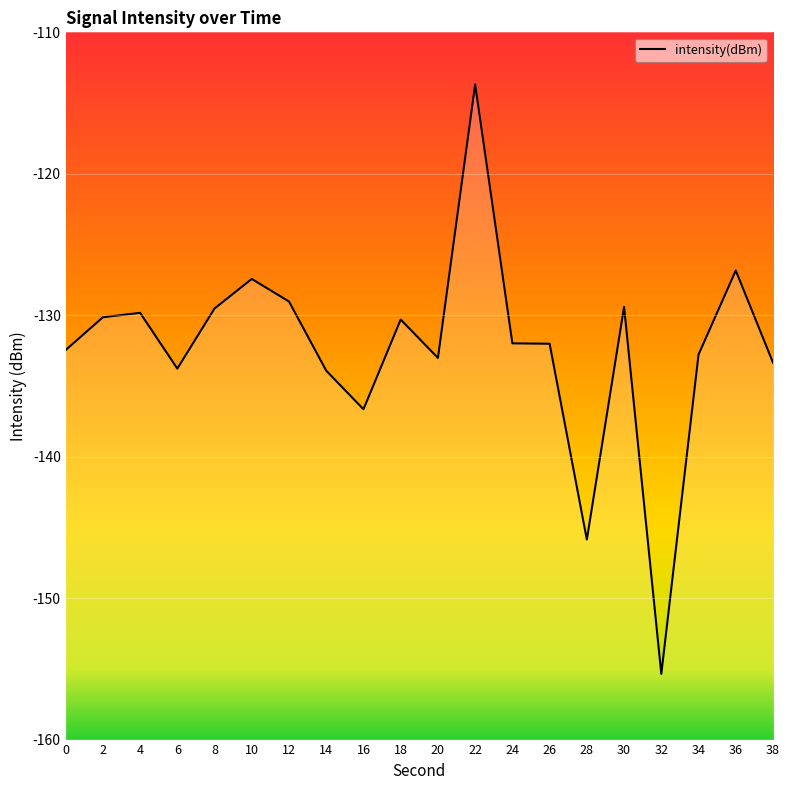

What is the sum of all values?

-2647.4